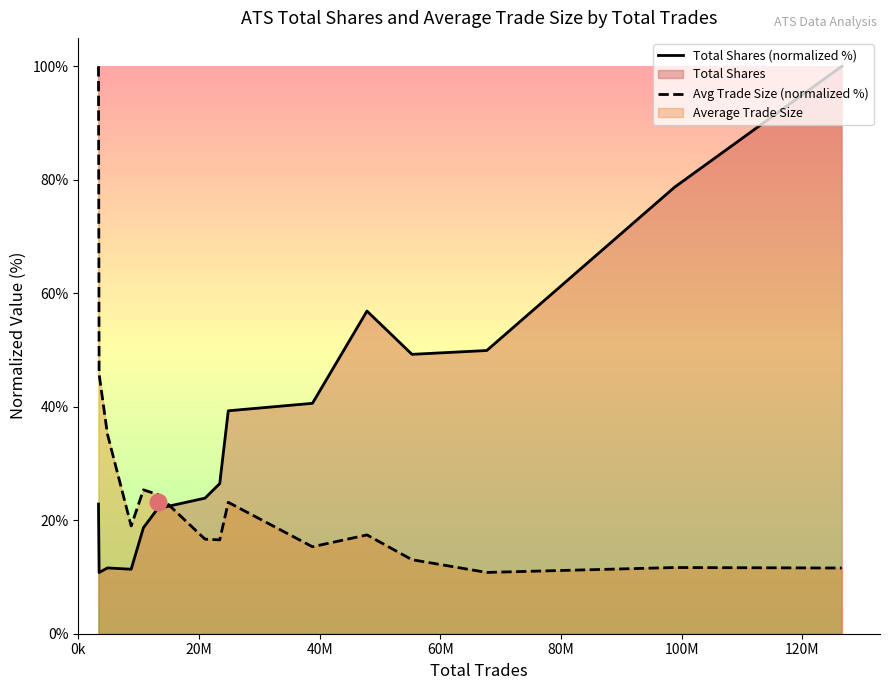

What is the maximum value shown in the chart?

100.0